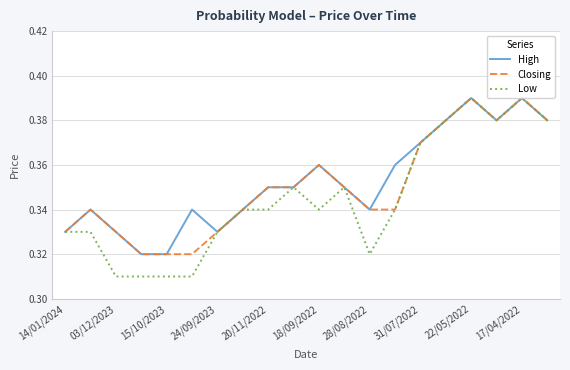

Which series has the widest spread of values?

Low